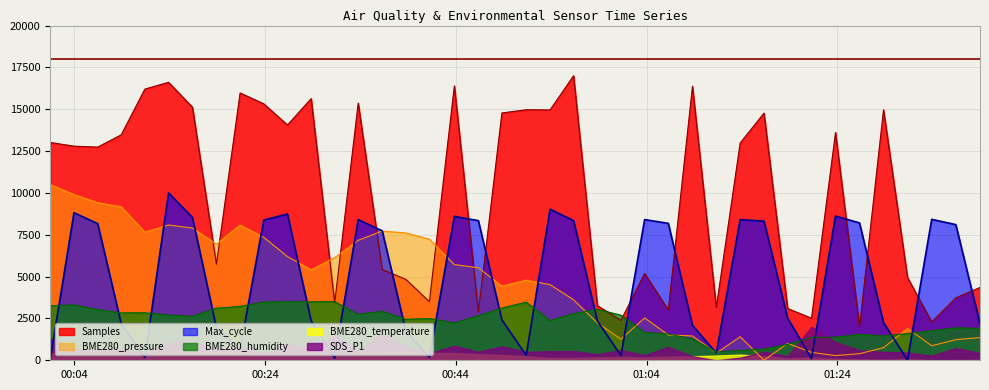

What position from the left is 2022/07/06 01:08:49?

28